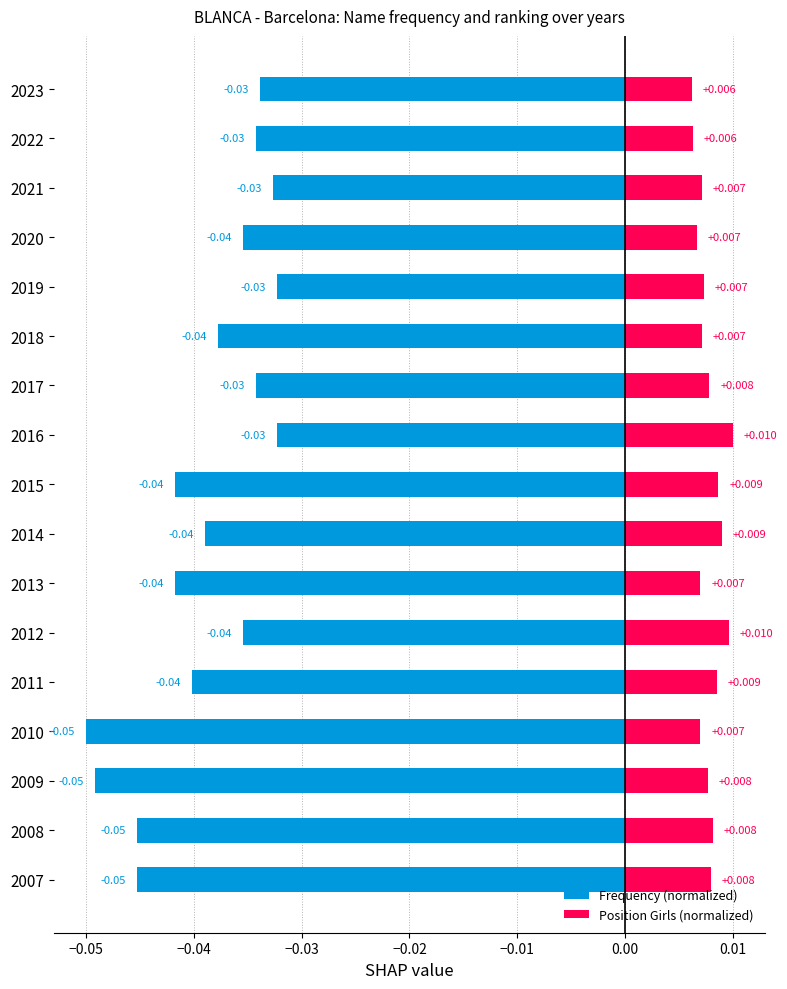

Is the value of Position Girls (normalized) at 2021 greater than the value of Frequency (normalized) at 2011?

Yes